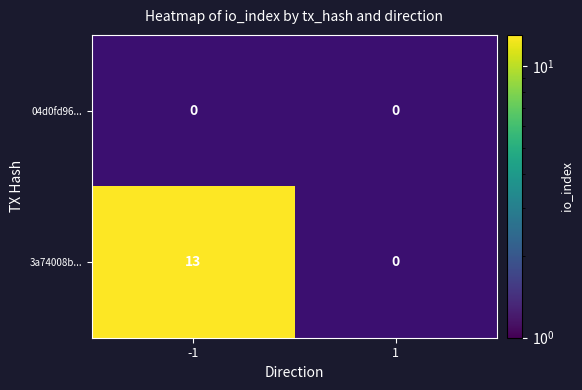

Is it true that 3a74008b... equals 13.0 at -1?

True